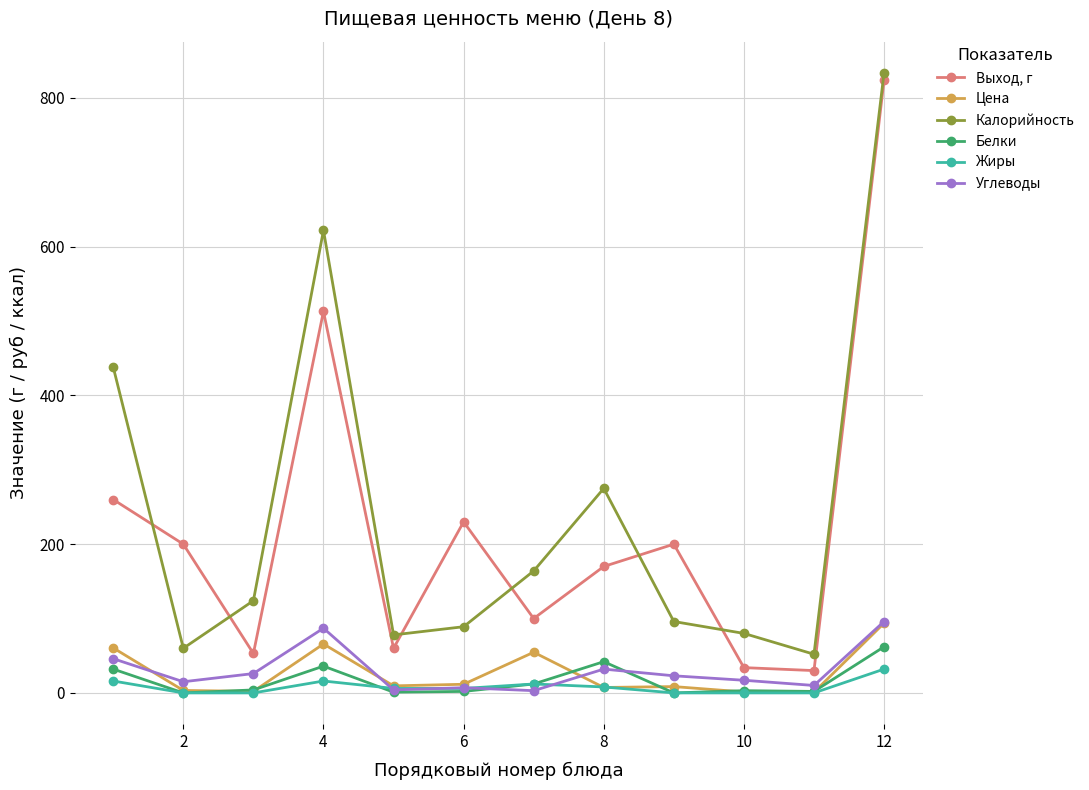

How many lines are shown in the chart?

6